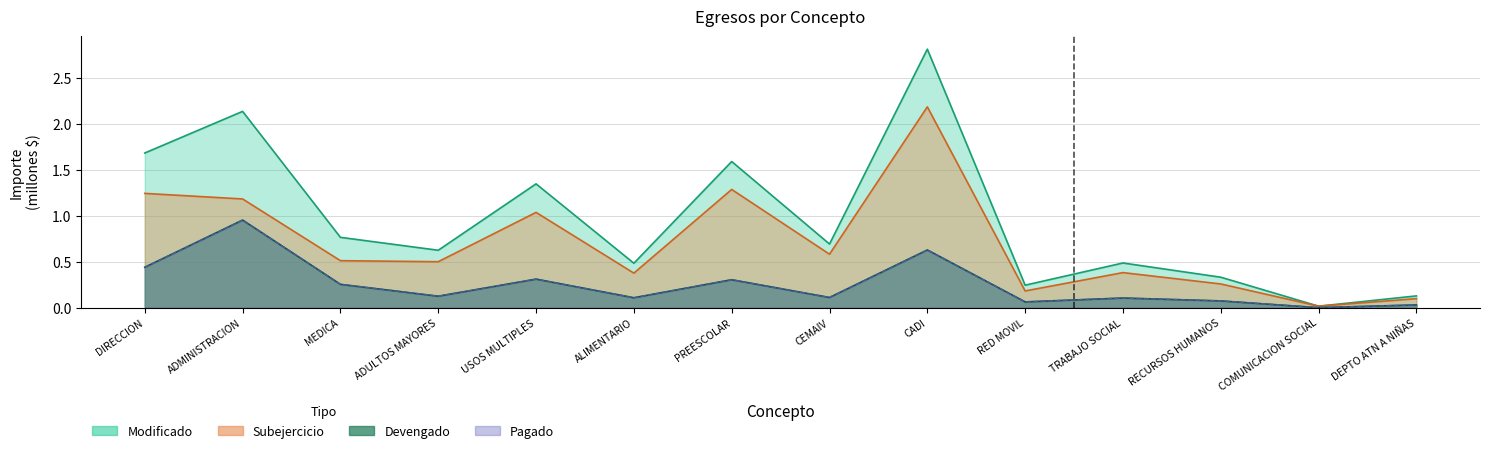

Which has a higher value, TRABAJO SOCIAL or CADI?

CADI